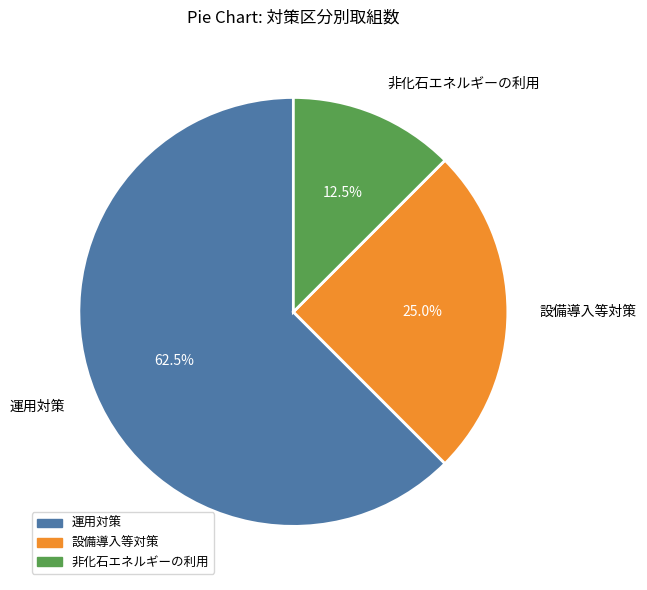

To the nearest percent, what is the average slice percentage?

33%